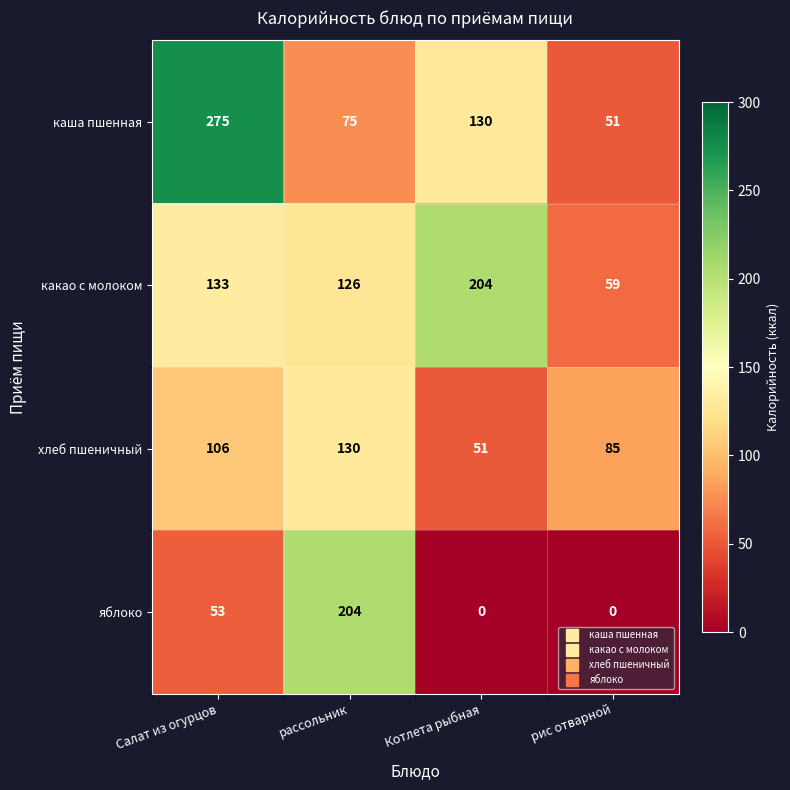

Which category has the lowest value in the какао с молоком series?

рис отварной